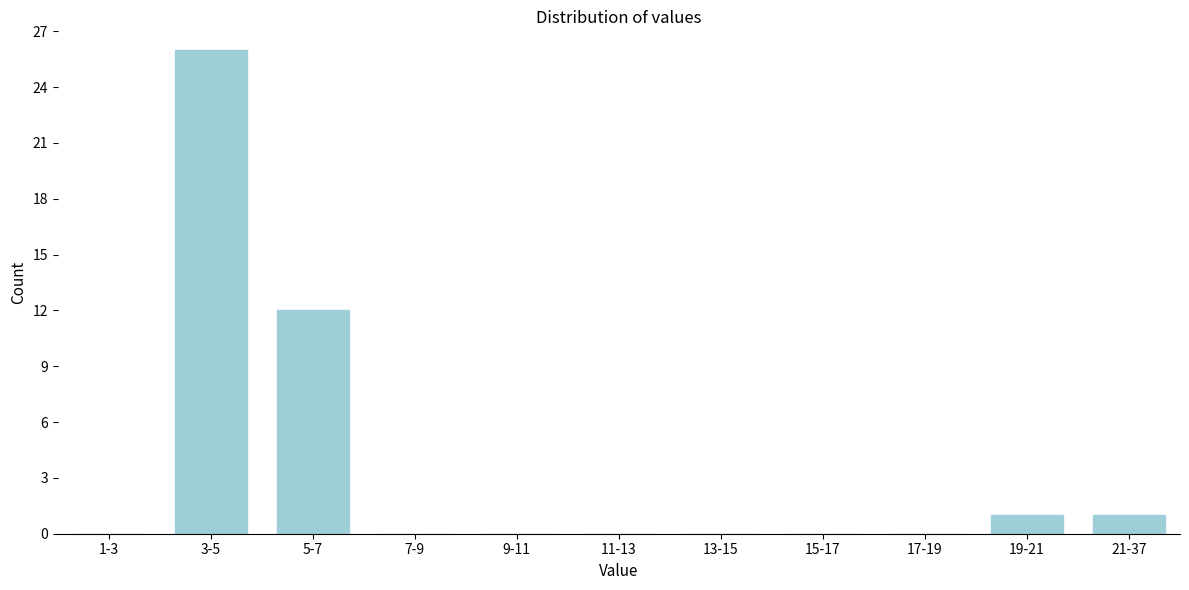

Reading left to right, list all the values displayed in this chart.

1-3=0	3-5=26	5-7=12	7-9=0	9-11=0	11-13=0	13-15=0	15-17=0	17-19=0	19-21=1	21-37=1